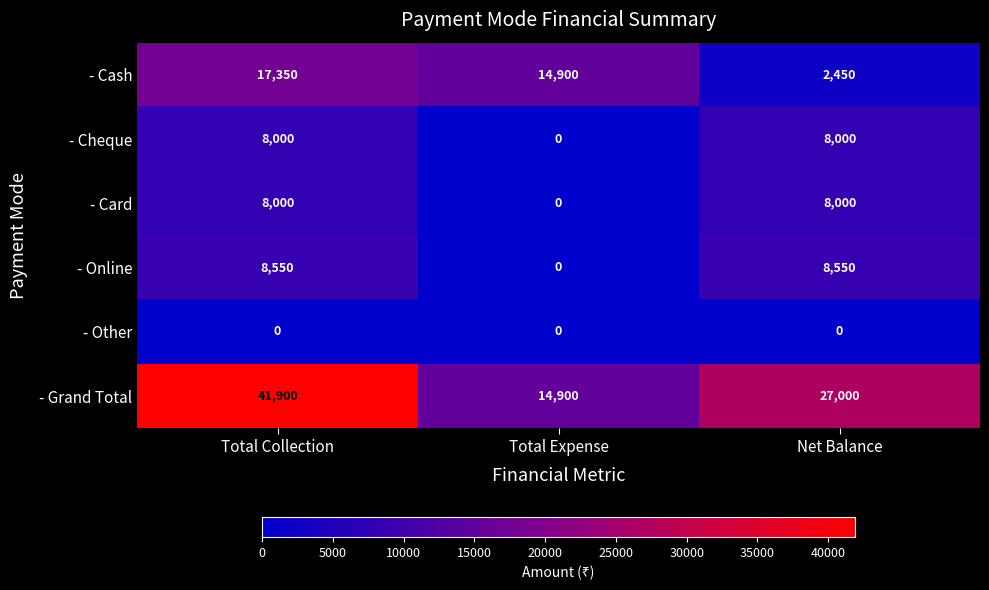

Which series has the widest spread of values?

- Grand Total